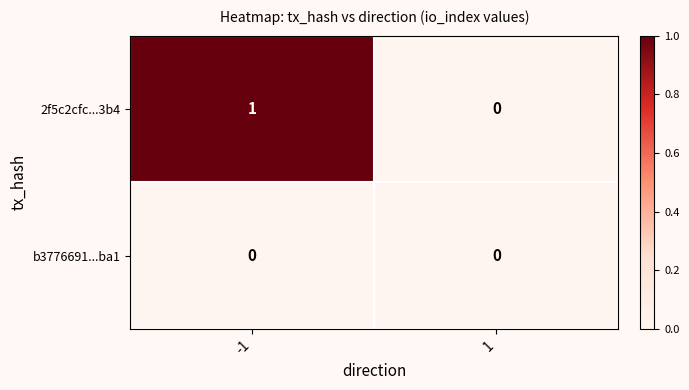

Is it true that b3776691...ba1 equals 0 at -1?

True